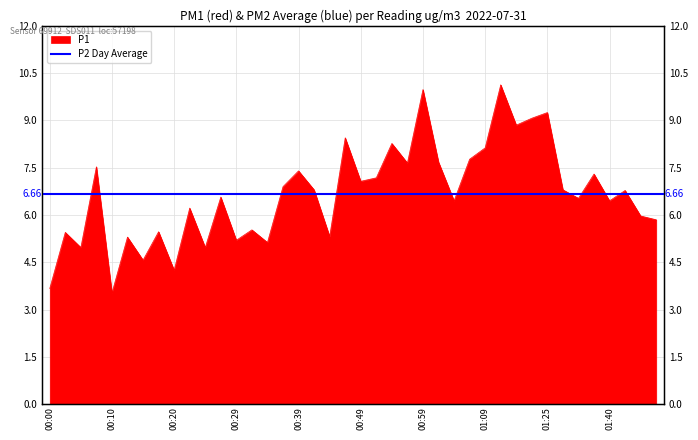

What position from the right is 00:54?

18